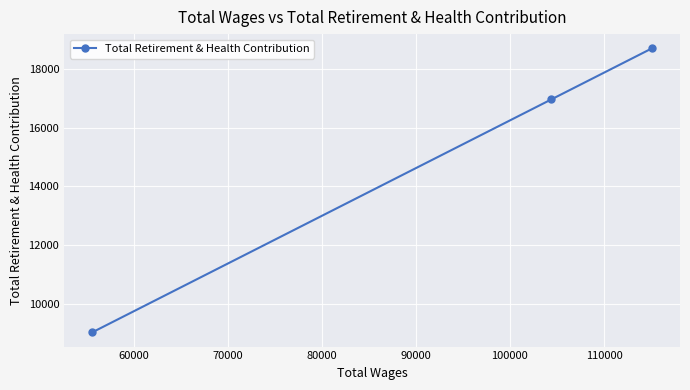

What is the average value?

14901